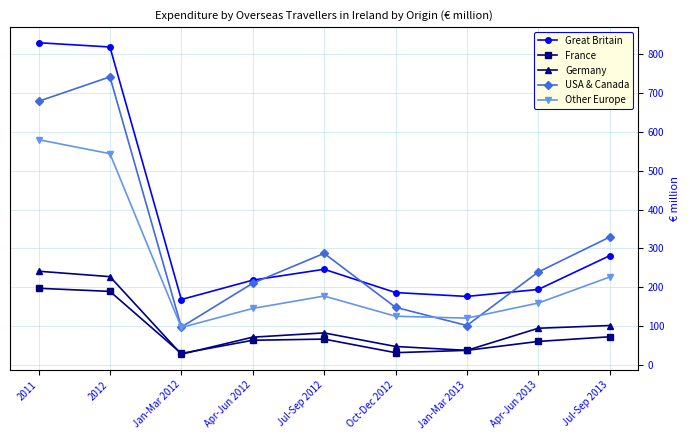

Which label corresponds to the largest value in the chart?

2011